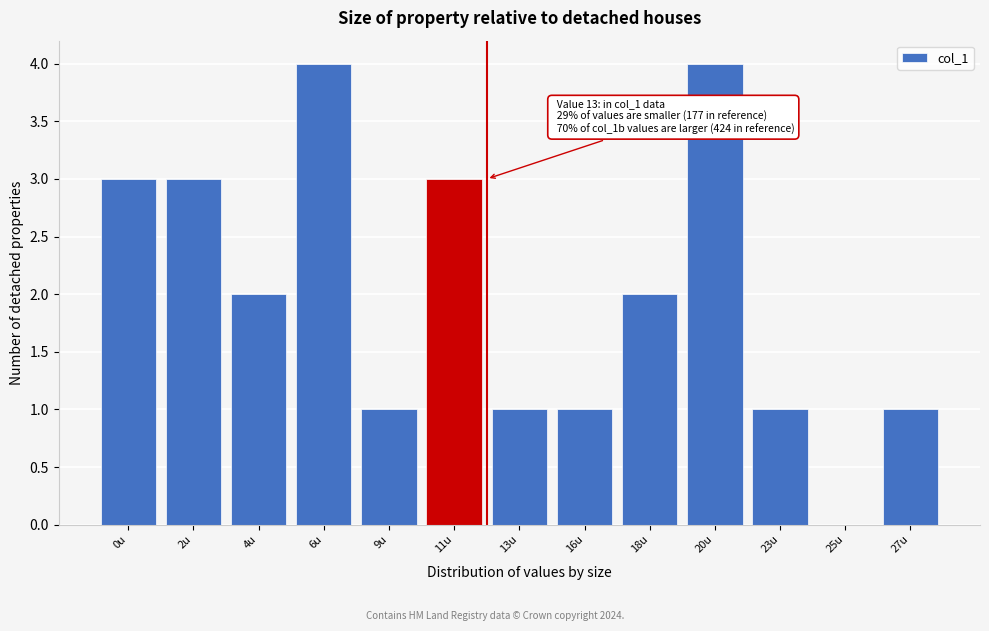

Reading right to left, extract all data points from this chart.

27u=1	25u=0	23u=1	20u=4	18u=2	16u=1	13u=1	11u=3	9u=1	6u=4	4u=2	2u=3	0u=3